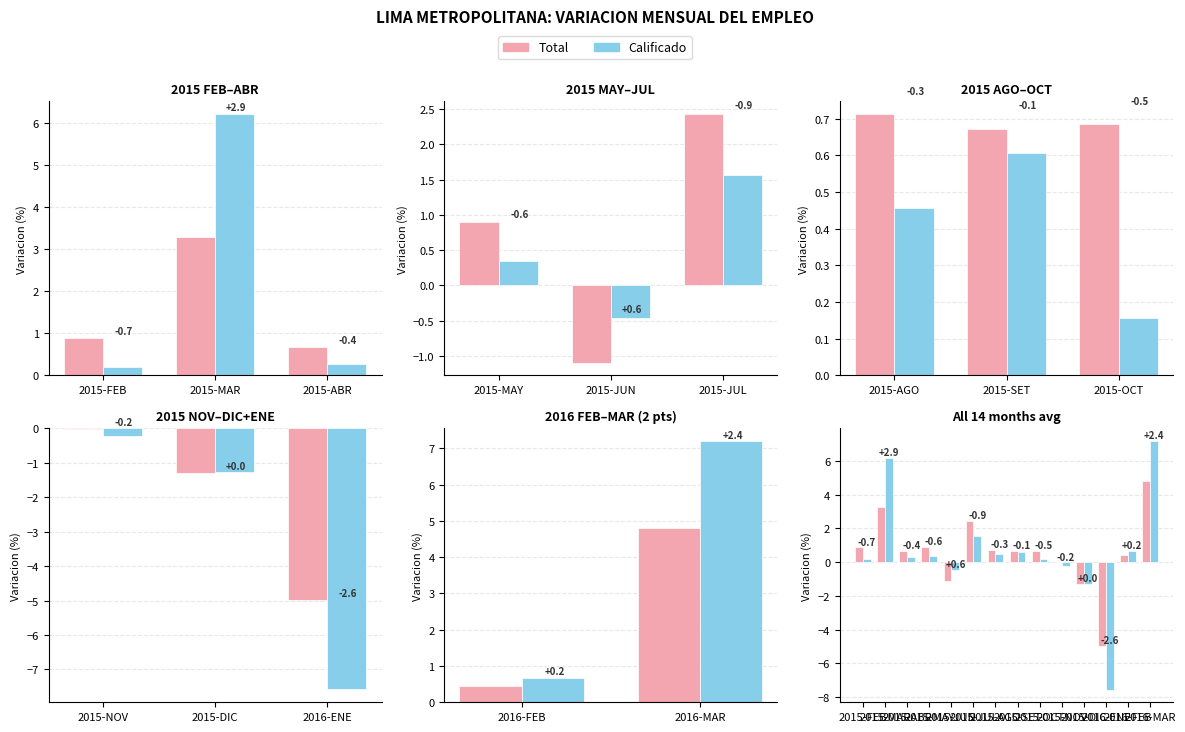

Reading left to right, what are all the values shown in this chart?

Total: 0.9	3.3	0.7	0.9	-1.1	2.4	0.7	0.7	0.7	-0.0	-1.3	-5.0	0.4	4.8
Calificado: 0.2	6.2	0.3	0.3	-0.5	1.6	0.5	0.6	0.2	-0.2	-1.3	-7.6	0.7	7.2